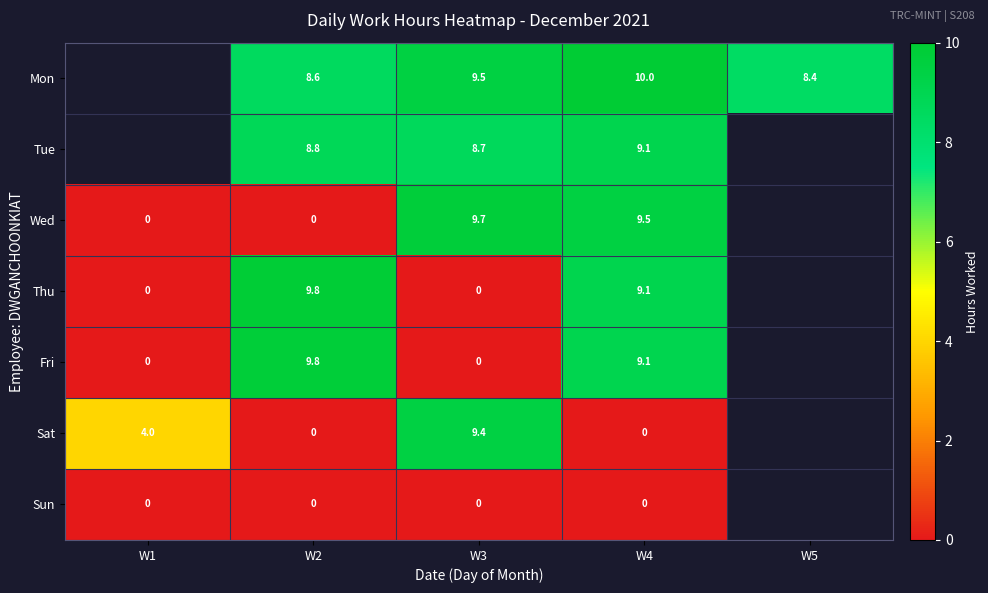

Which series changed the most between W3 and W4?

Sat